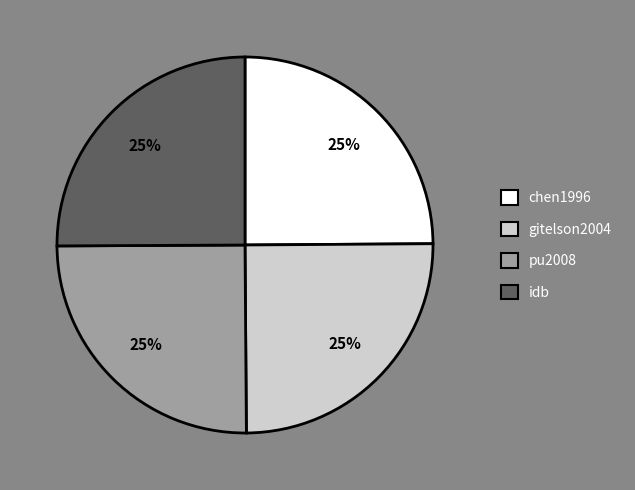

Is there a majority slice in this chart?

No